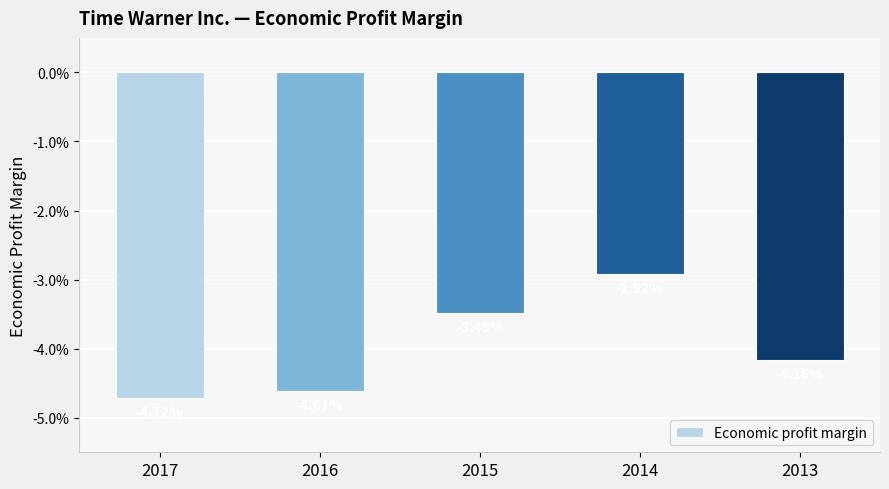

Reading right to left, extract all data points from this chart.

2013=-0.0	2014=-0.0	2015=-0.0	2016=-0.0	2017=-0.0